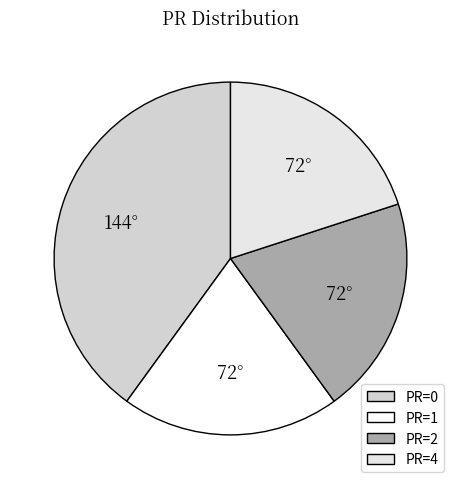

How many segments does this pie chart have?

4